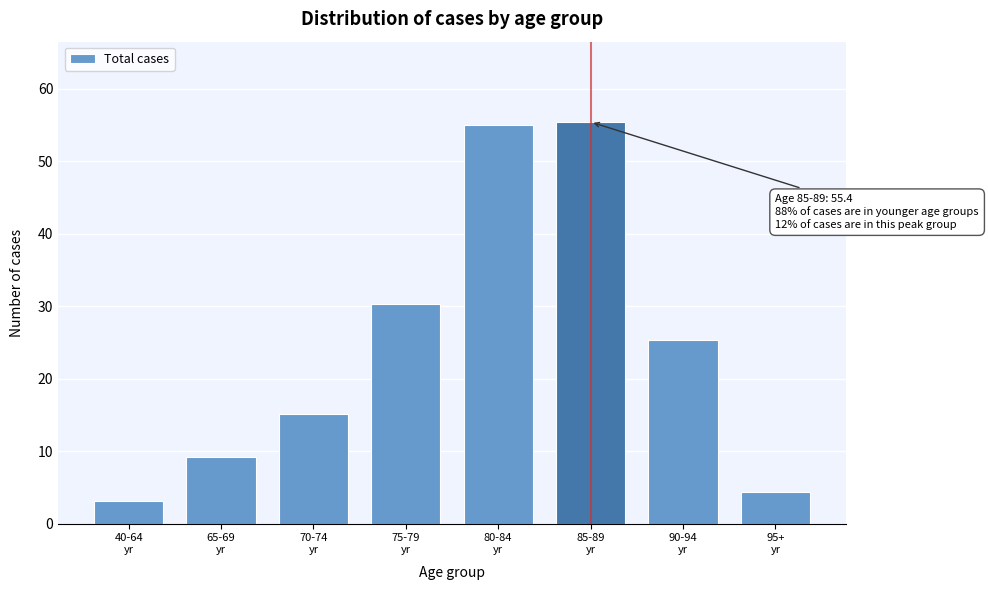

Reading left to right, what are all the values shown in this chart?

3.1	9.2	15.1	30.3	55.0	55.4	25.3	4.4